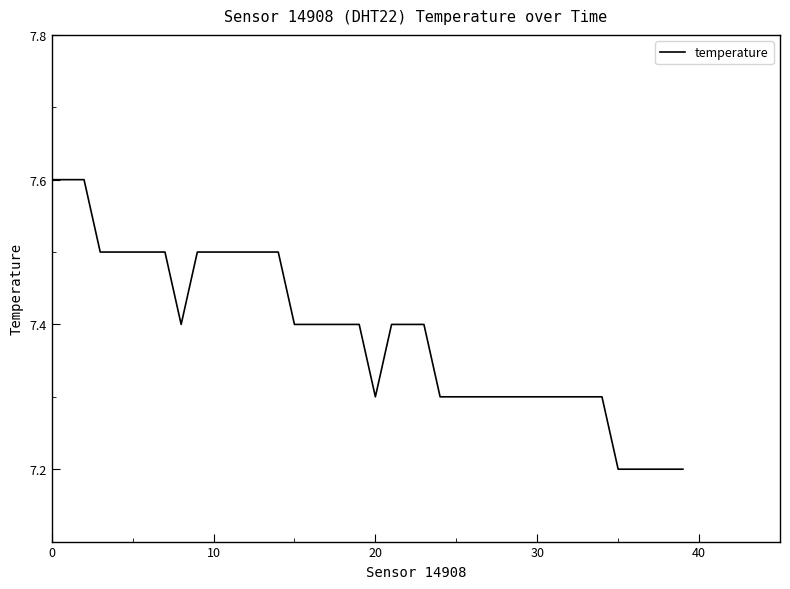

What is the difference between the maximum and minimum values?

0.4